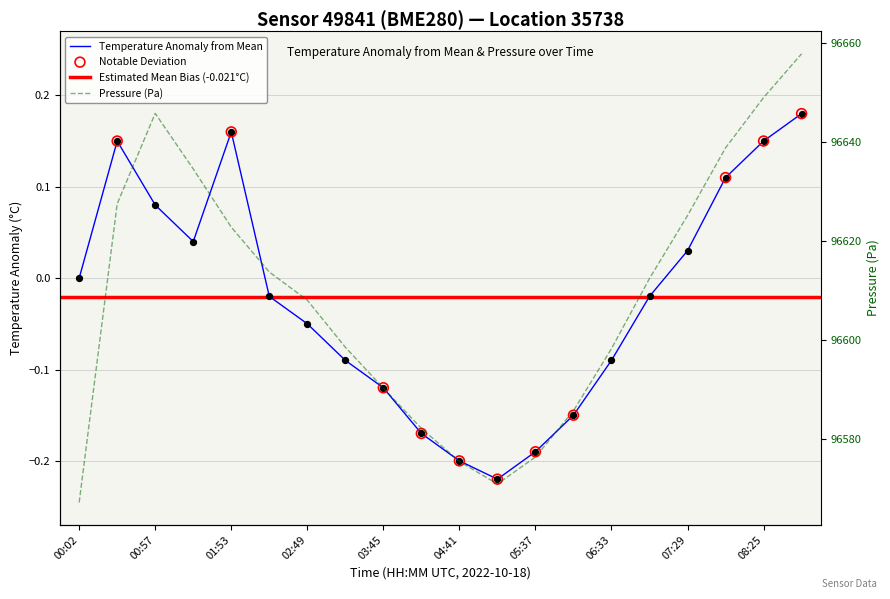

Which series contains the highest Y value?

pressure